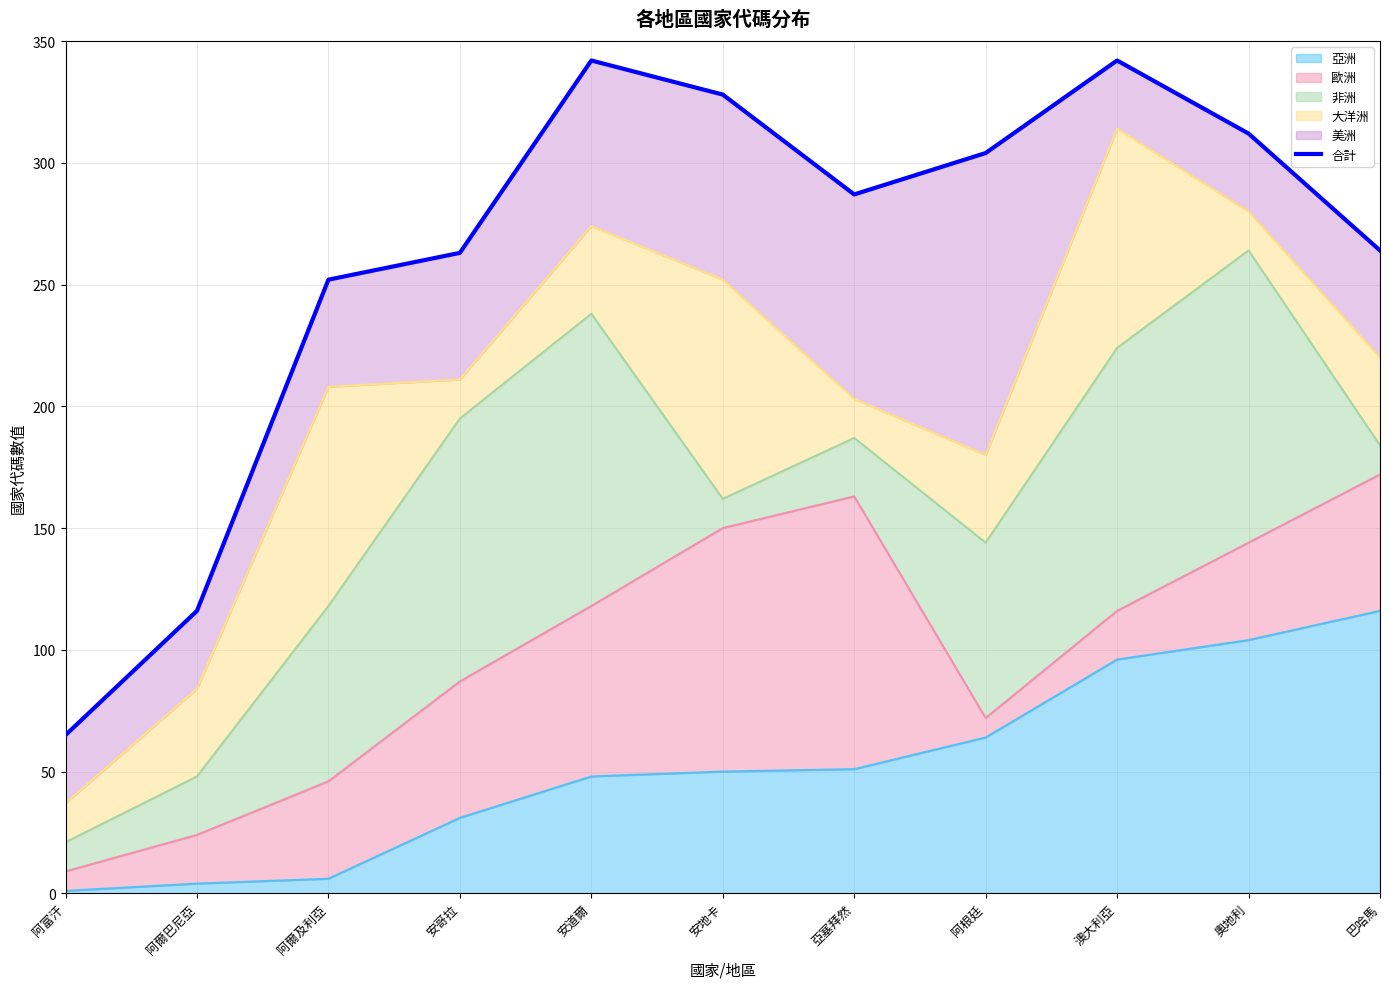

How many points are higher than both their immediate neighbors (excluding endpoints)?

2